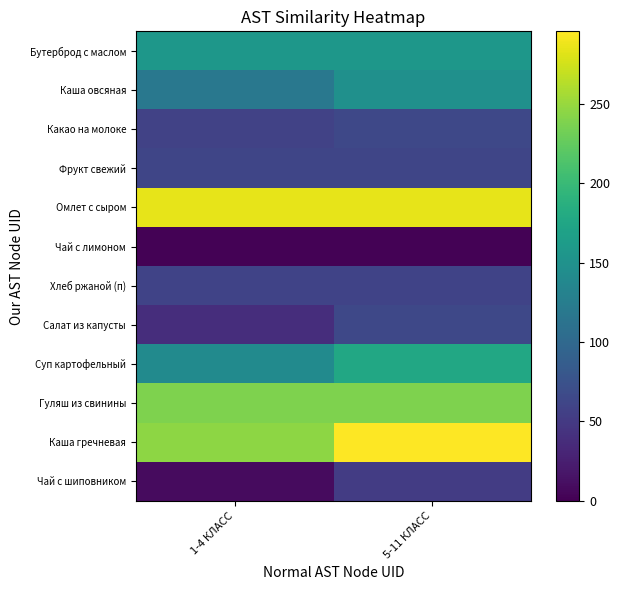

Which series changed the most between 1-4 КЛАСС and 5-11 КЛАСС?

Каша гречневая